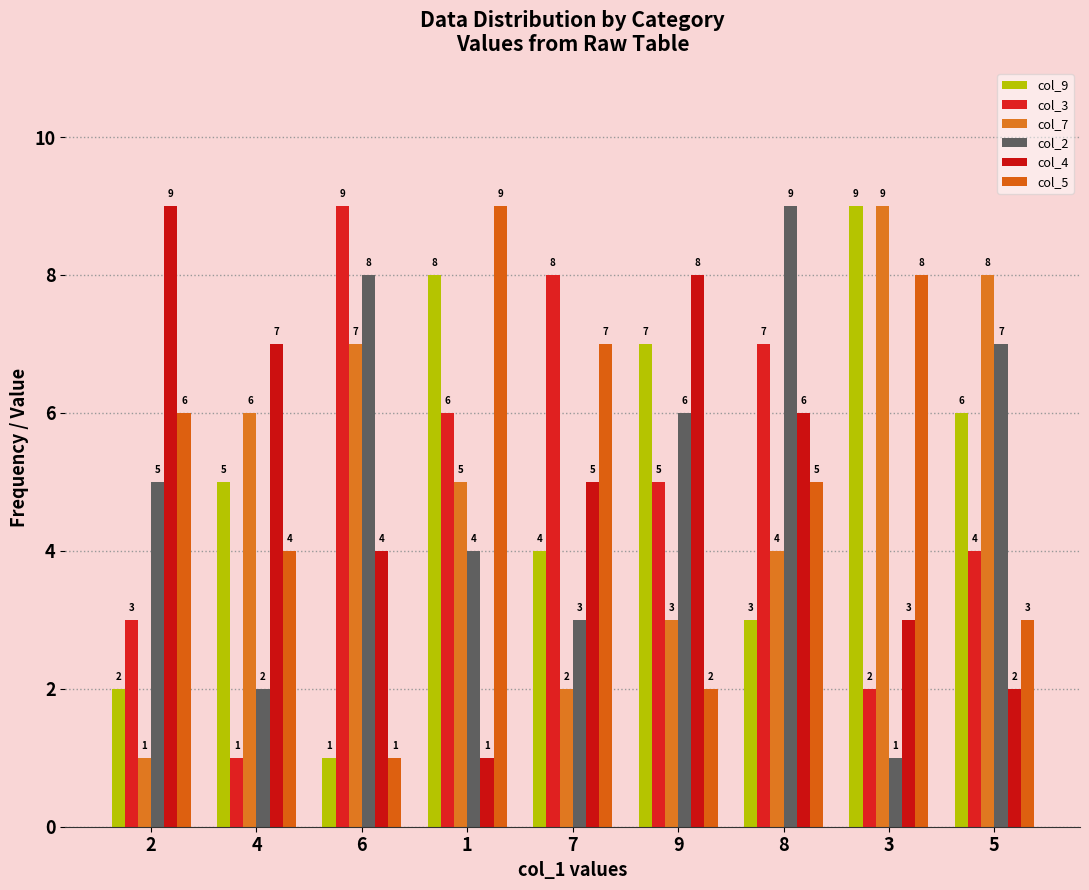

How many series are shown in this chart?

6